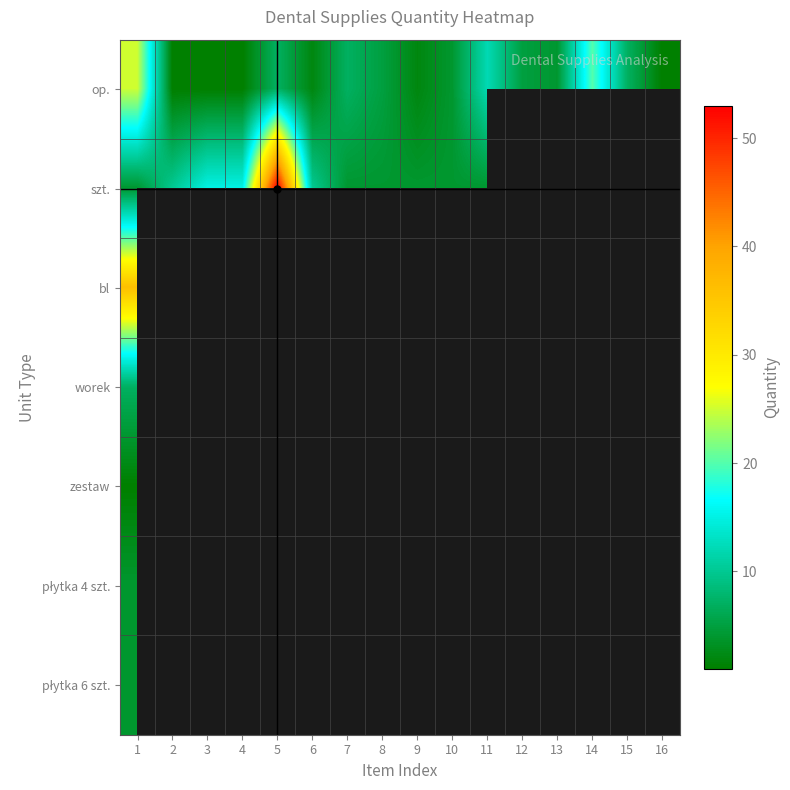

At how many categories does at least one series exceed 21?

2